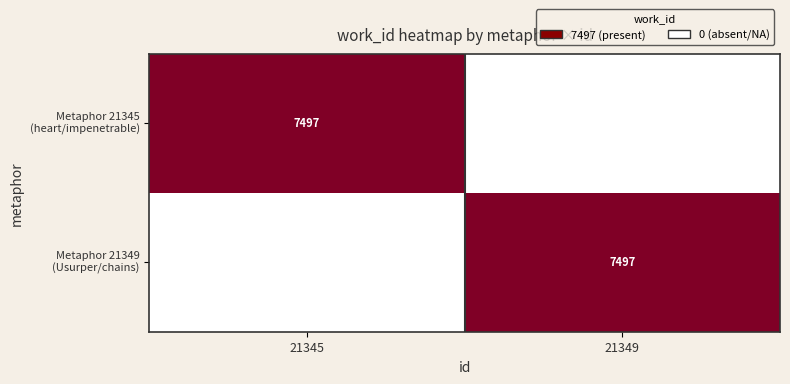

Rank the series by their average value, from lowest to highest.

Metaphor 21345 (heart/impenetrable), Metaphor 21349 (Usurper/chains)